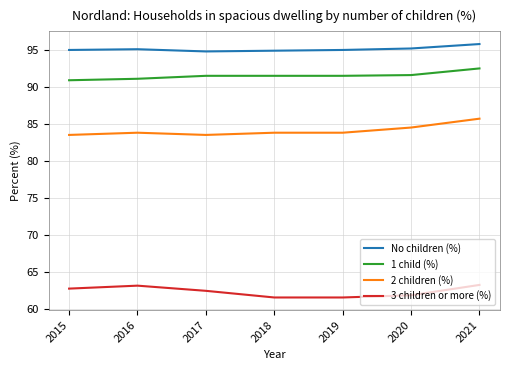

True or false: 2 children (%) and 3 children or more (%) cross at least once.

False